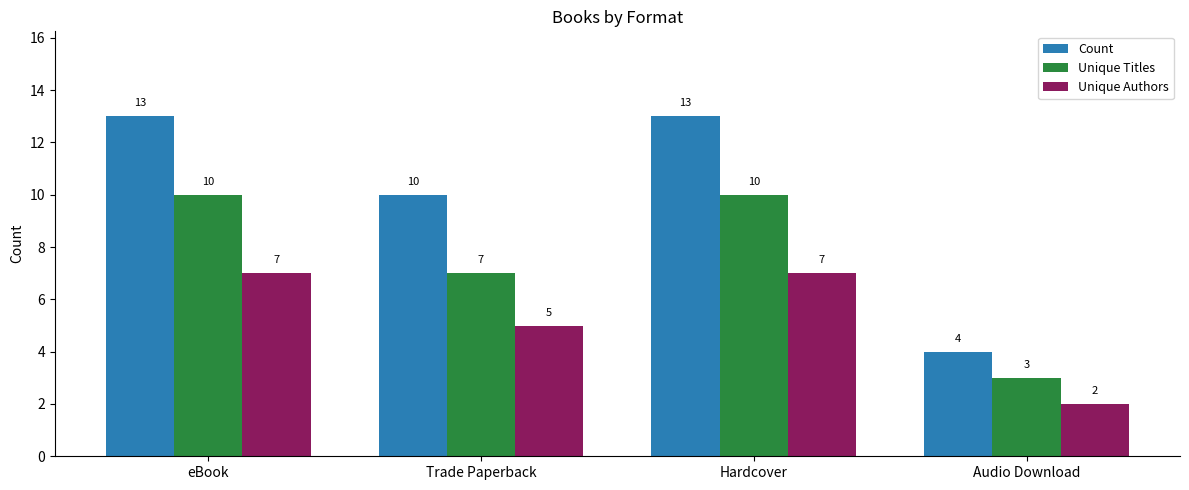

What is the total value across all series at Audio Download?

9